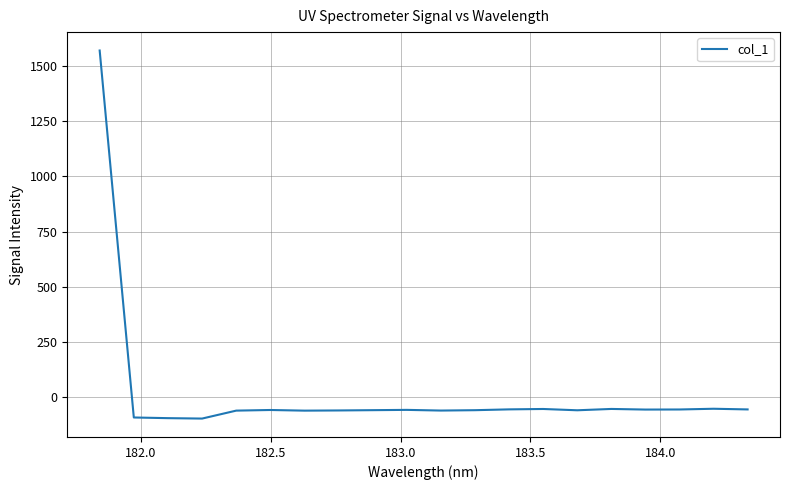

What is the minimum value shown in the chart?

-97.2